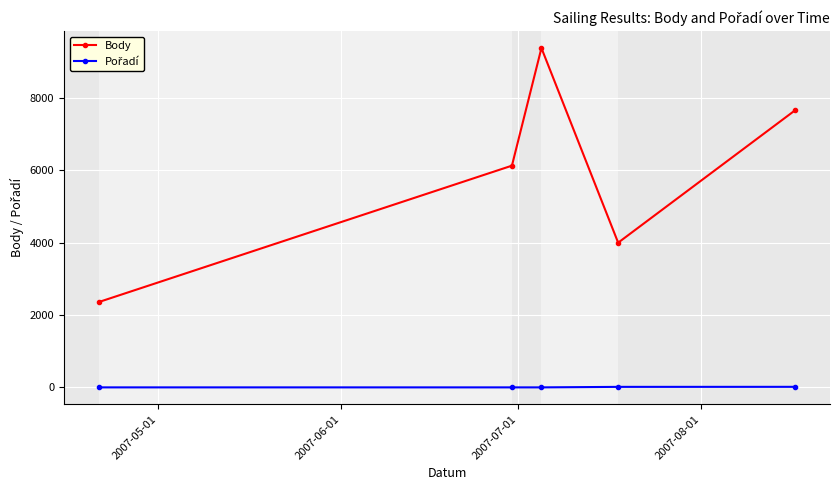

Which series has the largest range (max minus min)?

Body